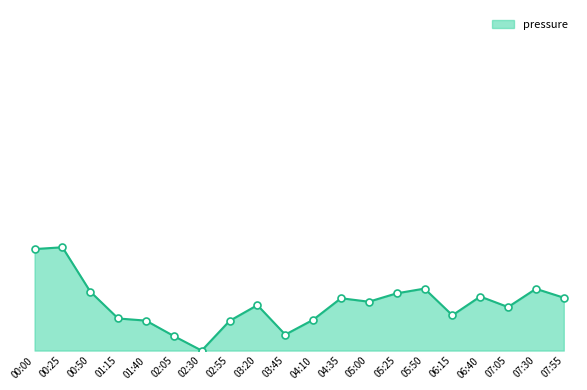

What is the label of the 11th point from the right?

03:45